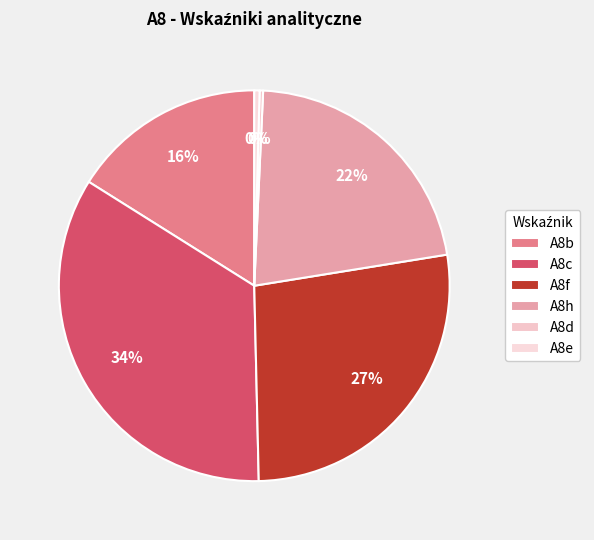

Do A8h and A8c together represent more than half of the pie?

Yes